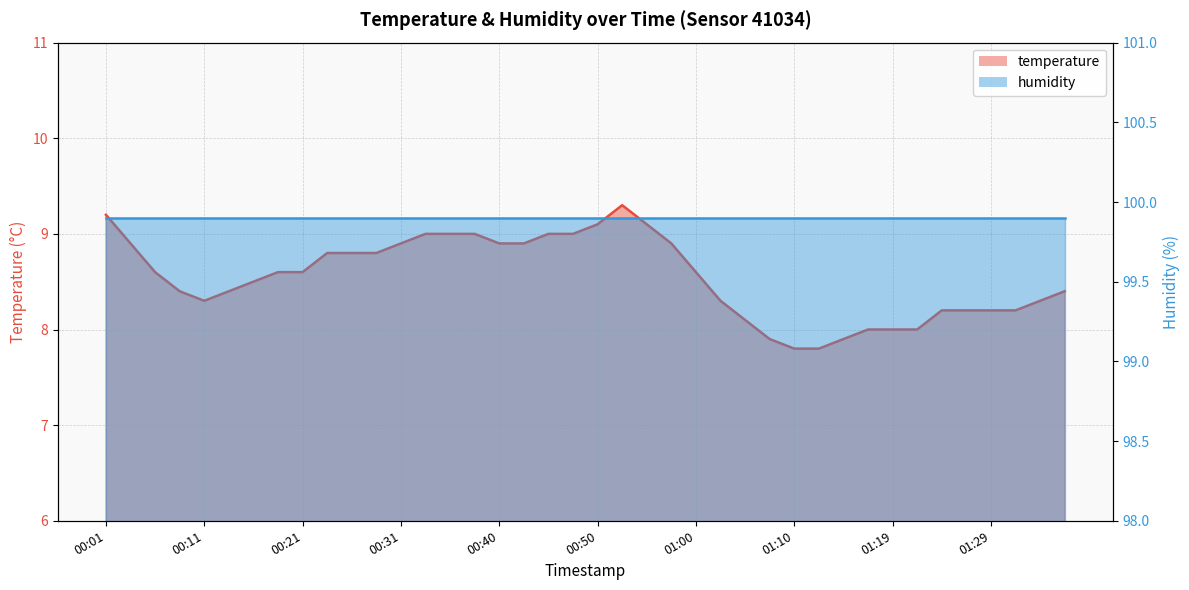

At which category does the data reach its first local valley?

00:11